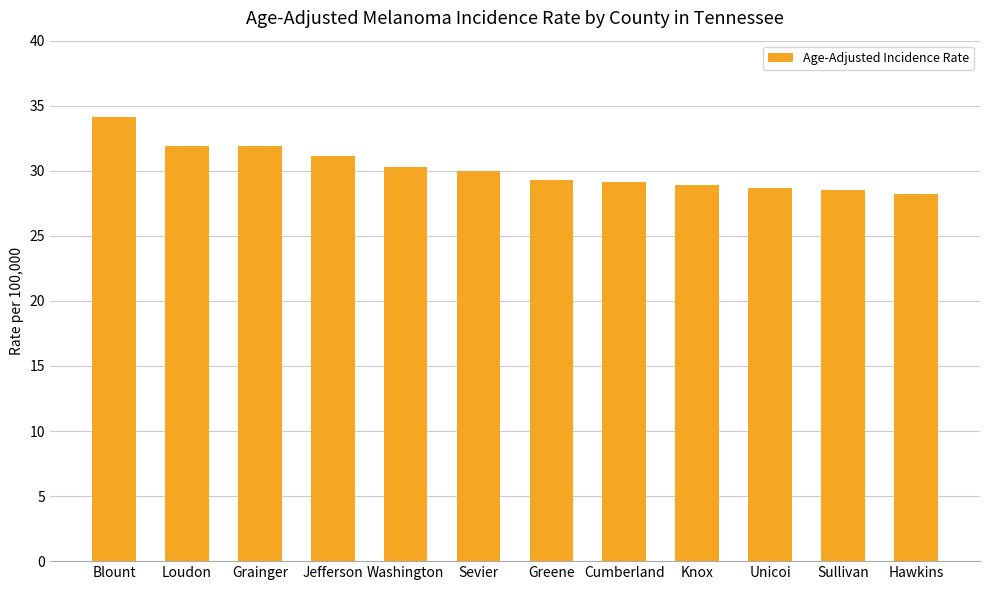

What is the minimum value shown in the chart?

28.2